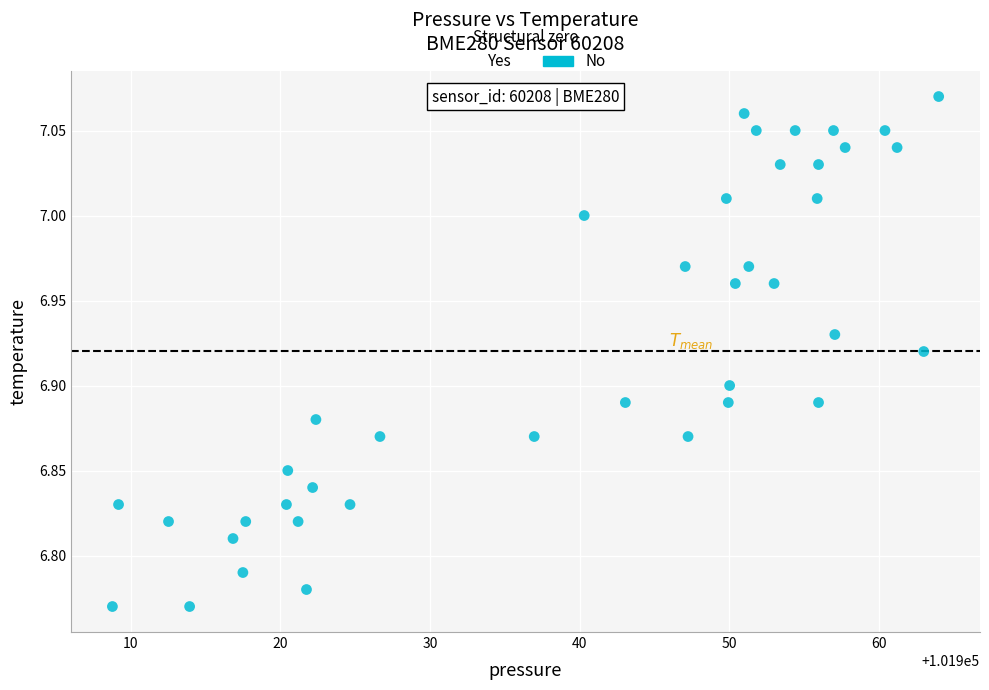

What is the range of Y values (max minus min)?

0.3